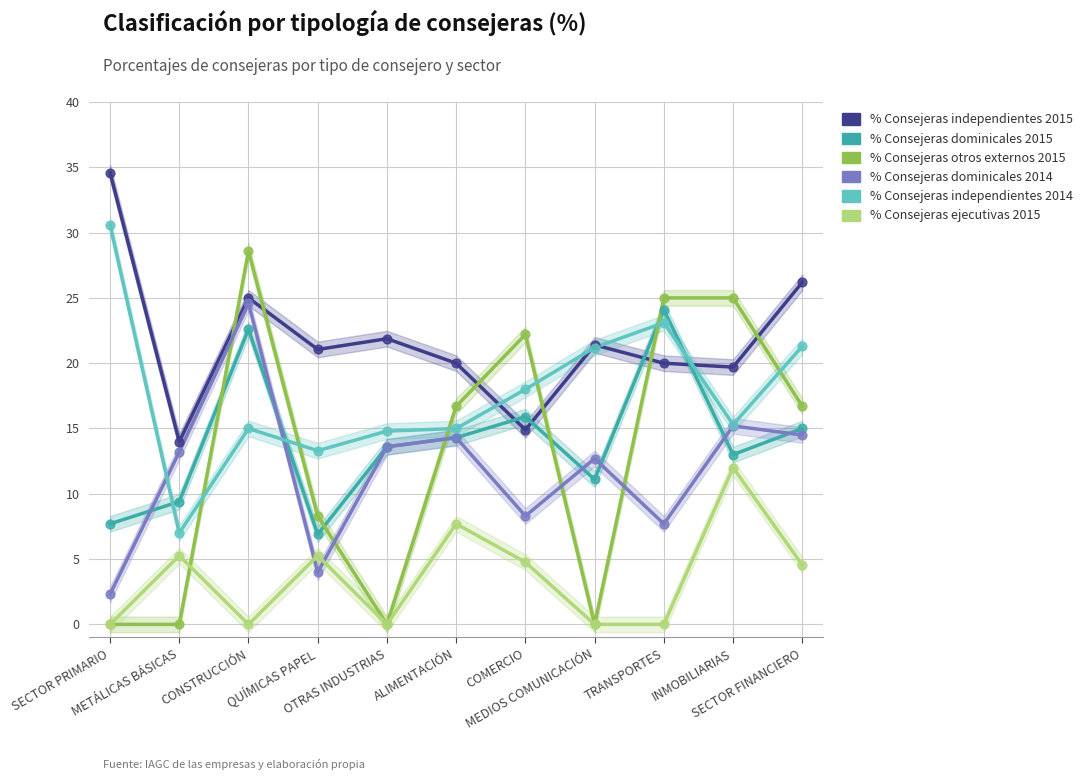

Which series has the largest total across all categories?

% Consejeras independientes 2015